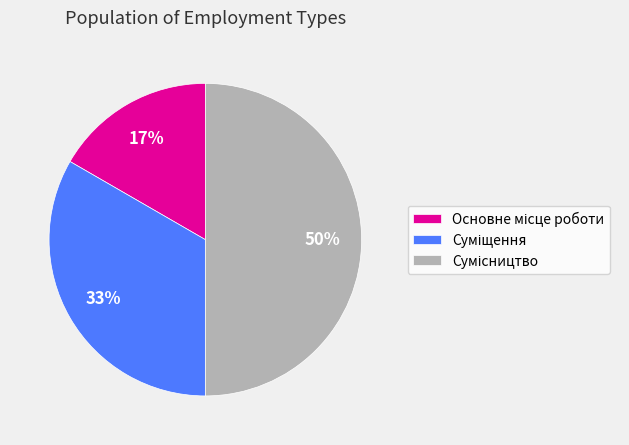

To the nearest percent, what is the difference between the largest and smallest slice percentages?

33%